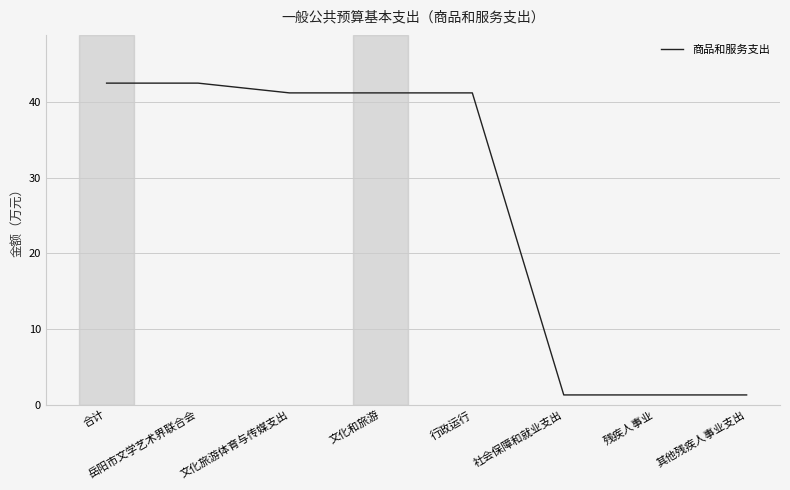

Between 文化旅游体育与传媒支出 and 岳阳市文学艺术界联合会, which is larger?

岳阳市文学艺术界联合会